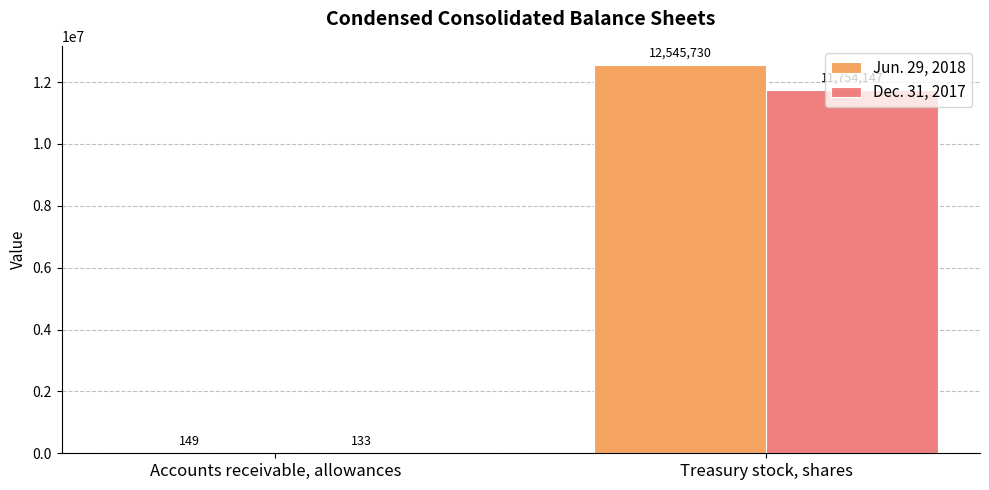

How many distinct data groups are displayed?

2